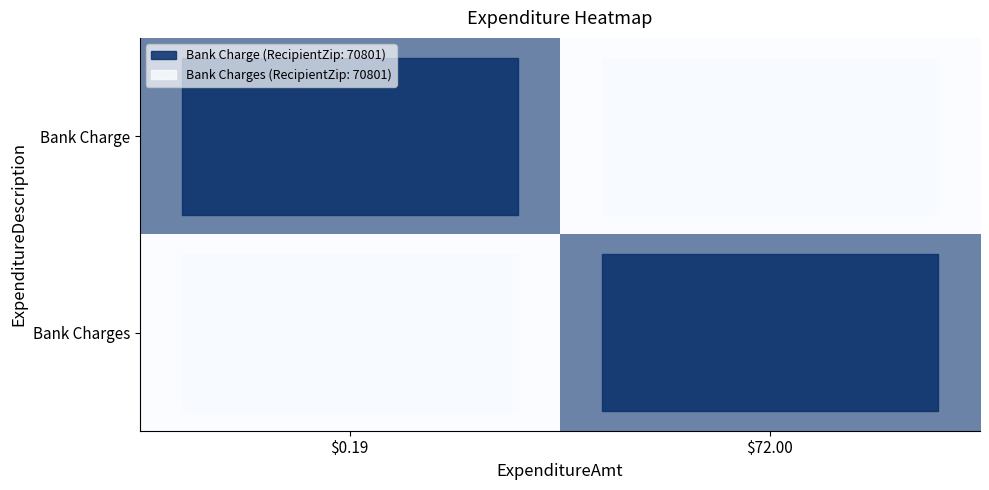

List the series in order of their peak value, lowest first.

Bank Charge, Bank Charges